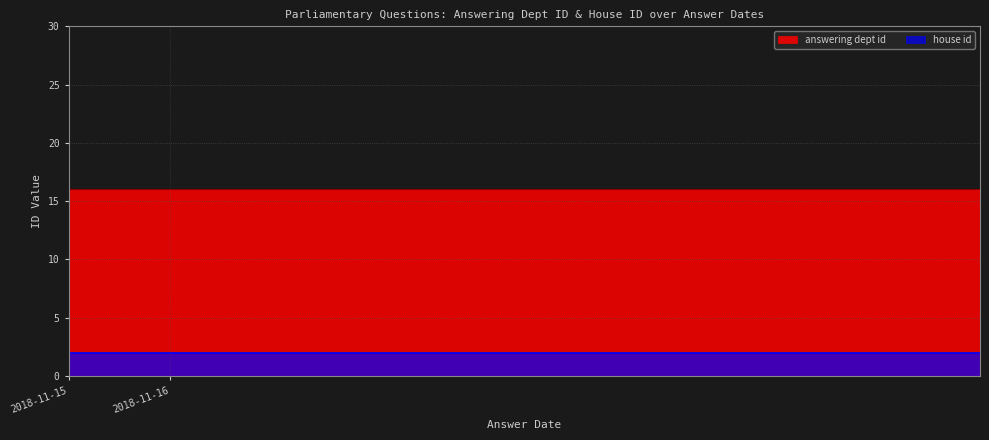

Which series changed the most between 2018-11-16 and 2018-11-15?

answering dept id